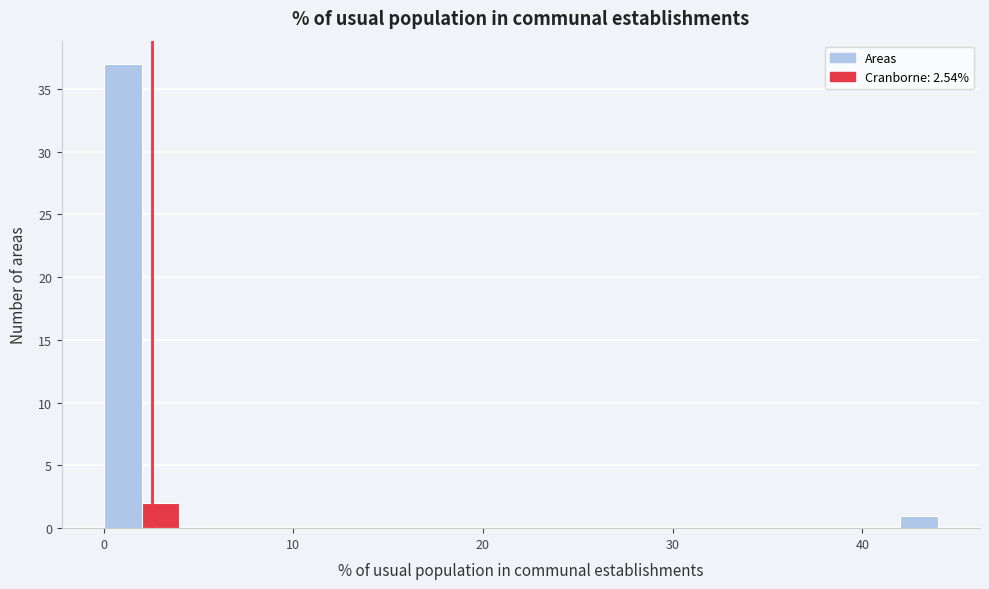

Read against the x-axis, roughly where is the centre of the tallest bar?

1